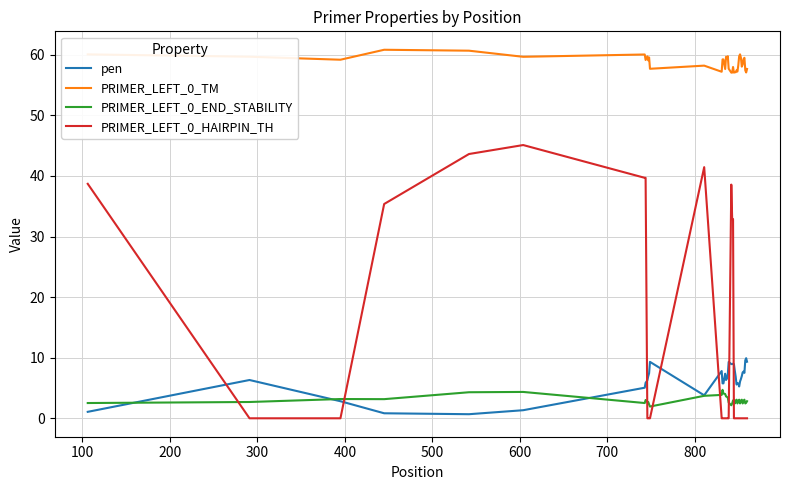

What are all the series names shown in the legend?

pen, PRIMER_LEFT_0_TM, PRIMER_LEFT_0_END_STABILITY, PRIMER_LEFT_0_HAIRPIN_TH